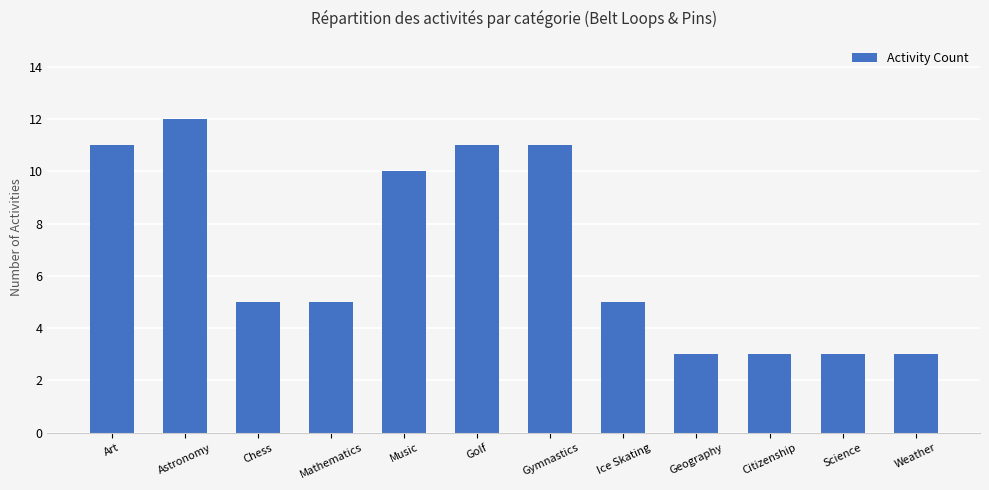

Which category has the highest value across all series?

Astronomy